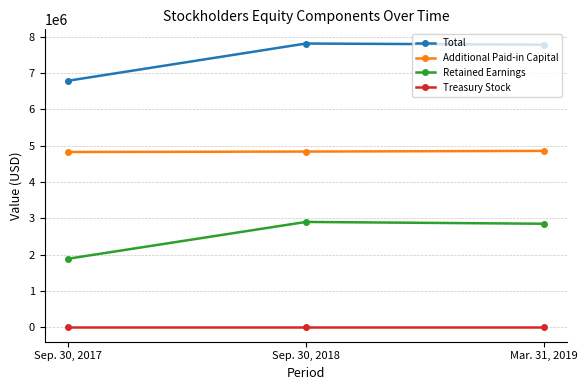

What is the sum of the Retained Earnings values at Mar. 31, 2019 and Sep. 30, 2017?

4740944